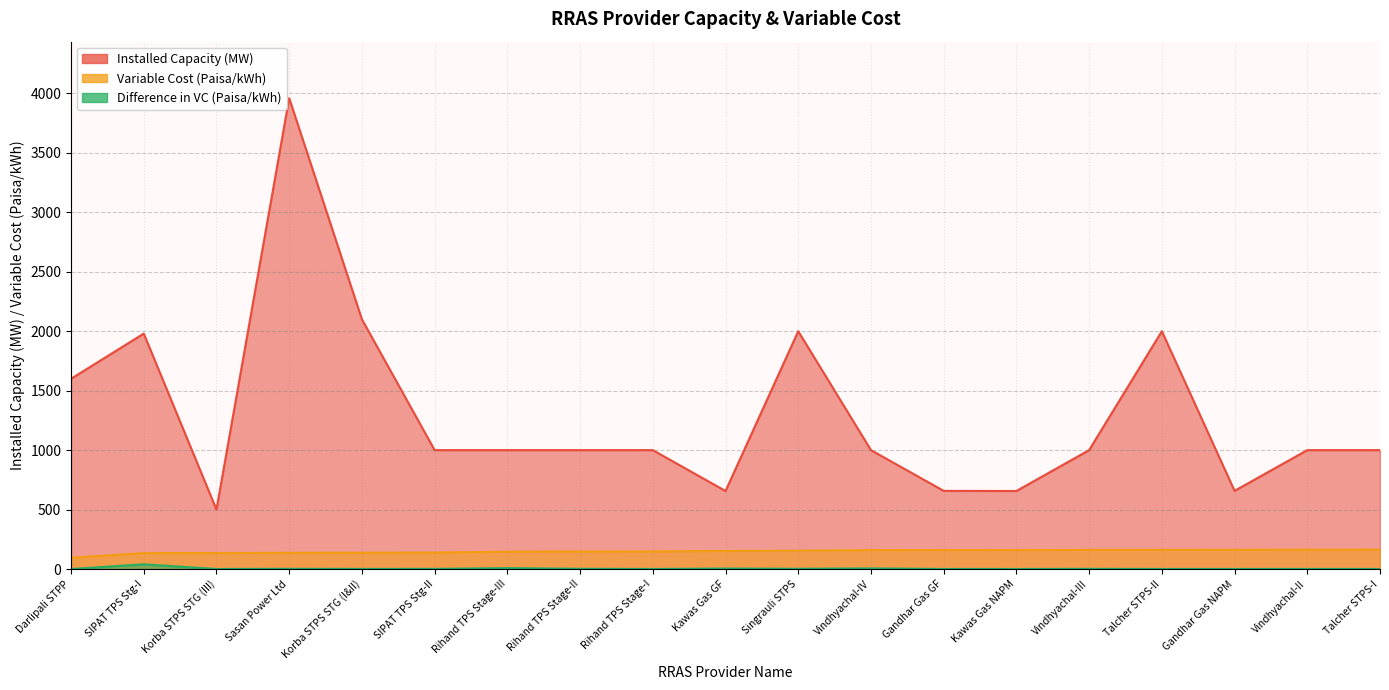

Which series has the largest range (max minus min)?

Installed Capacity (MW)